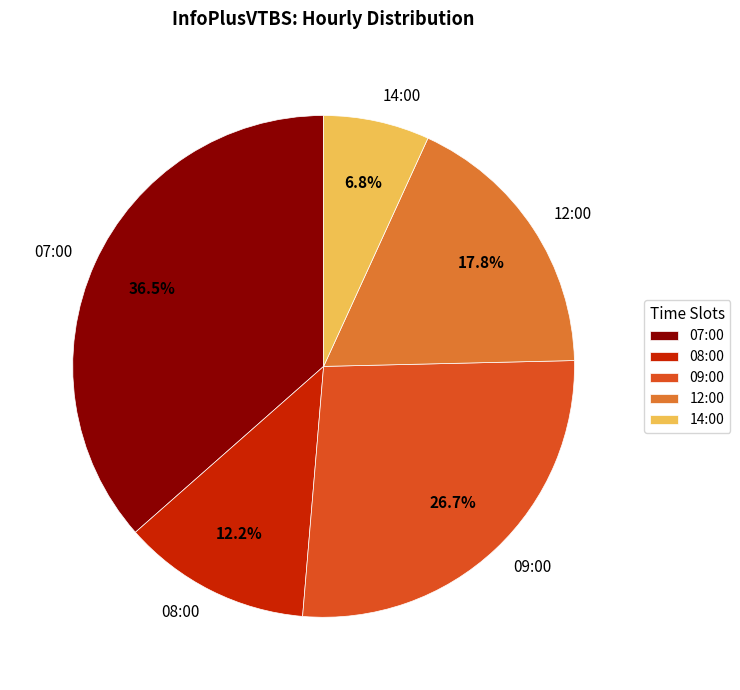

What portion of the pie excludes 09:00?

73.3%